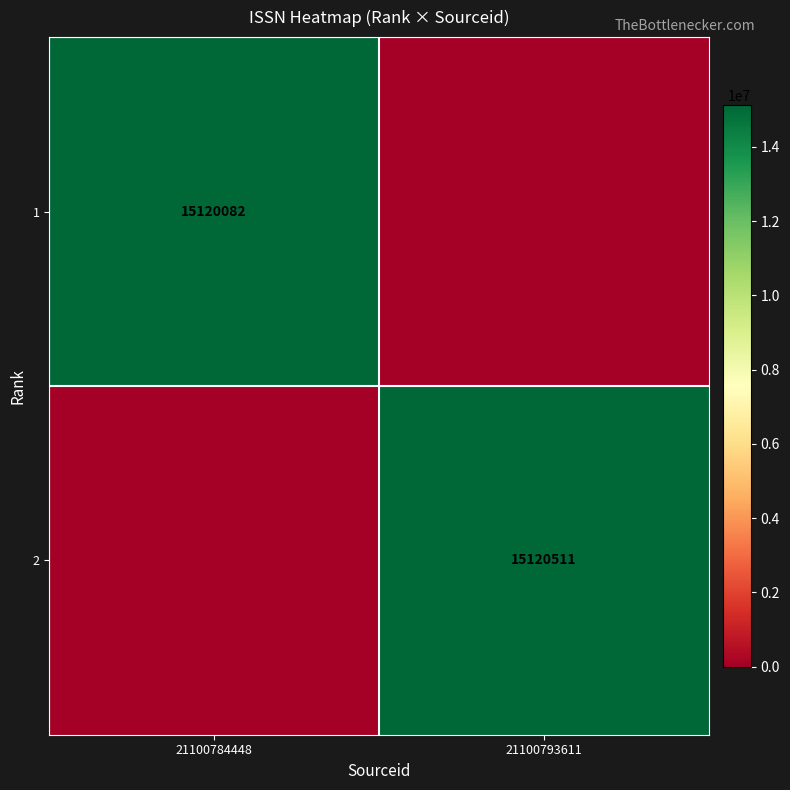

Is it true that 2 equals 15120511 at 21100793611?

True